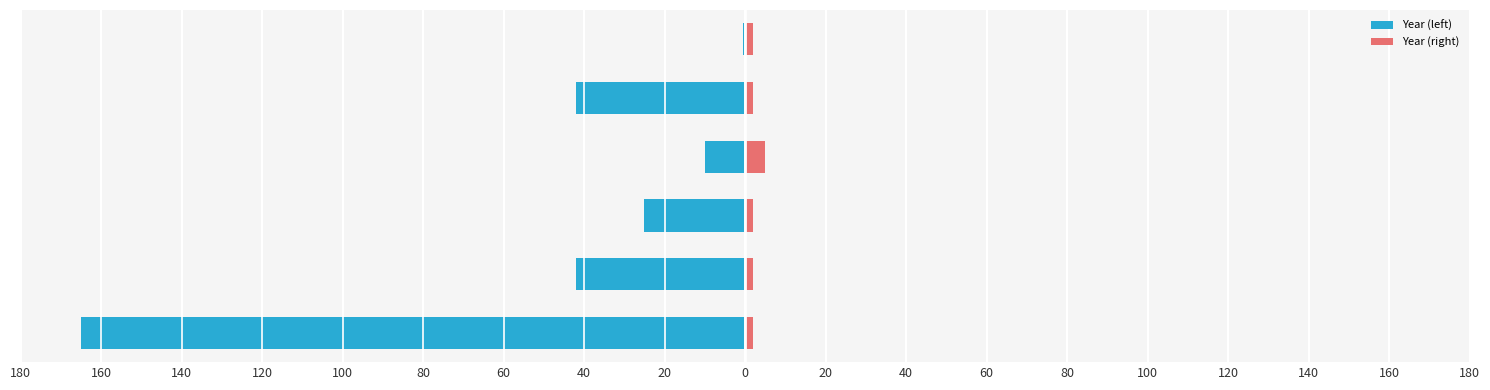

What is the smallest value displayed?

-165.0